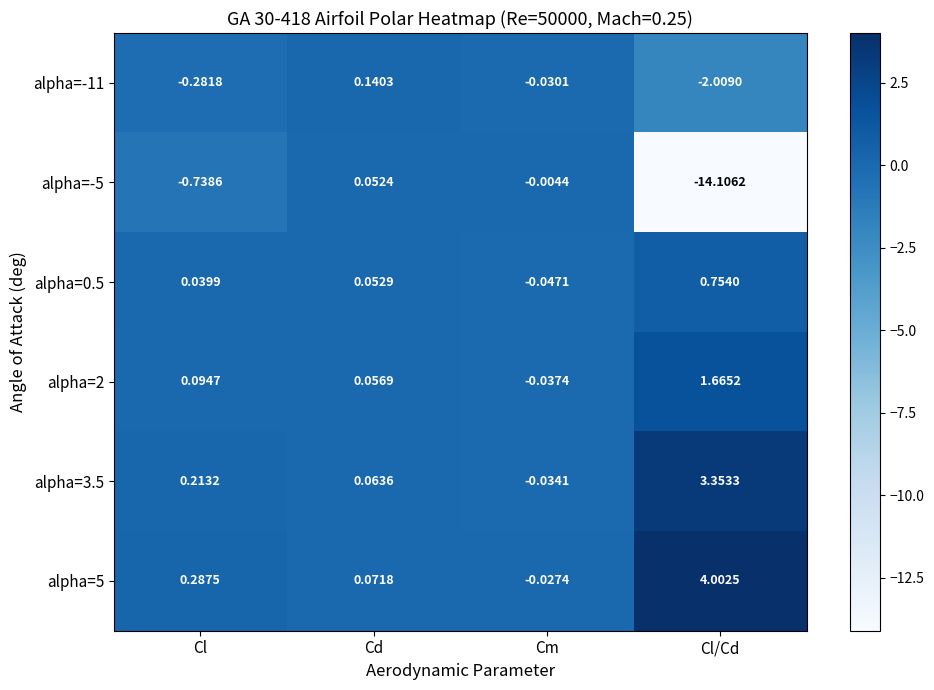

Is the value of alpha=-5 at Cl greater than the value of alpha=5 at Cl/Cd?

No